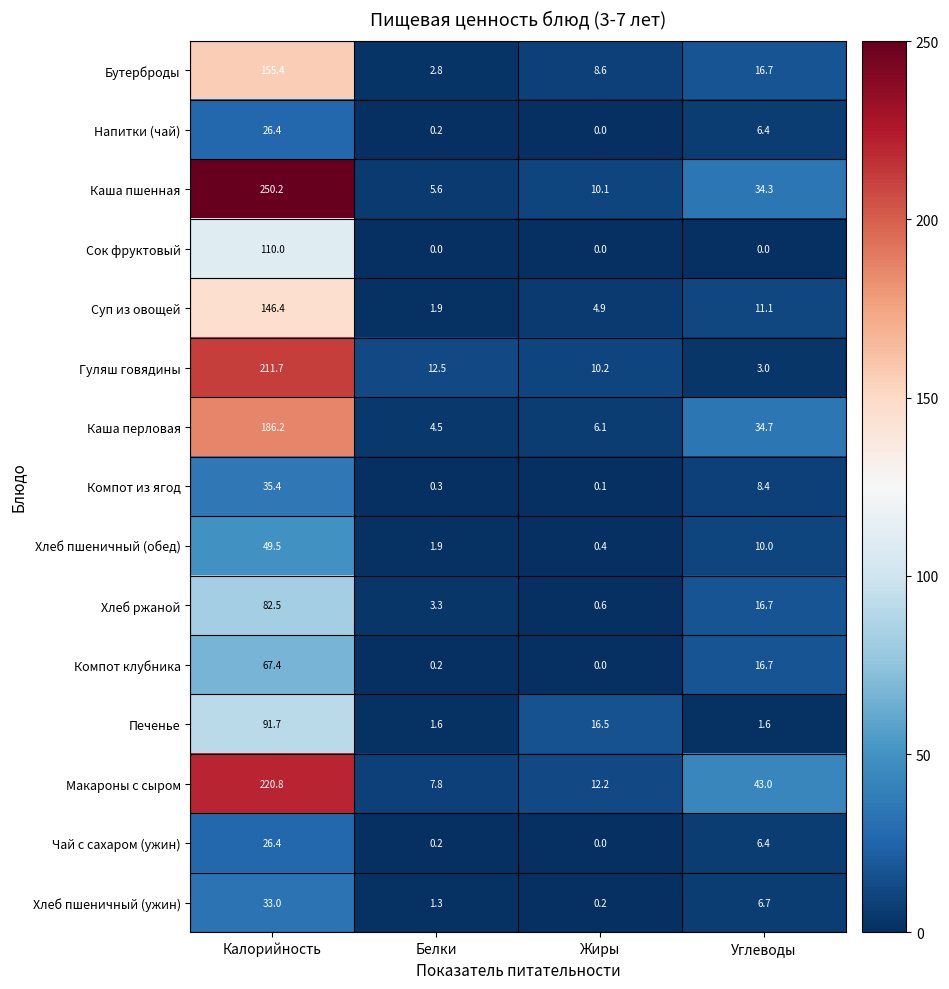

Count the number of data series in this chart.

15